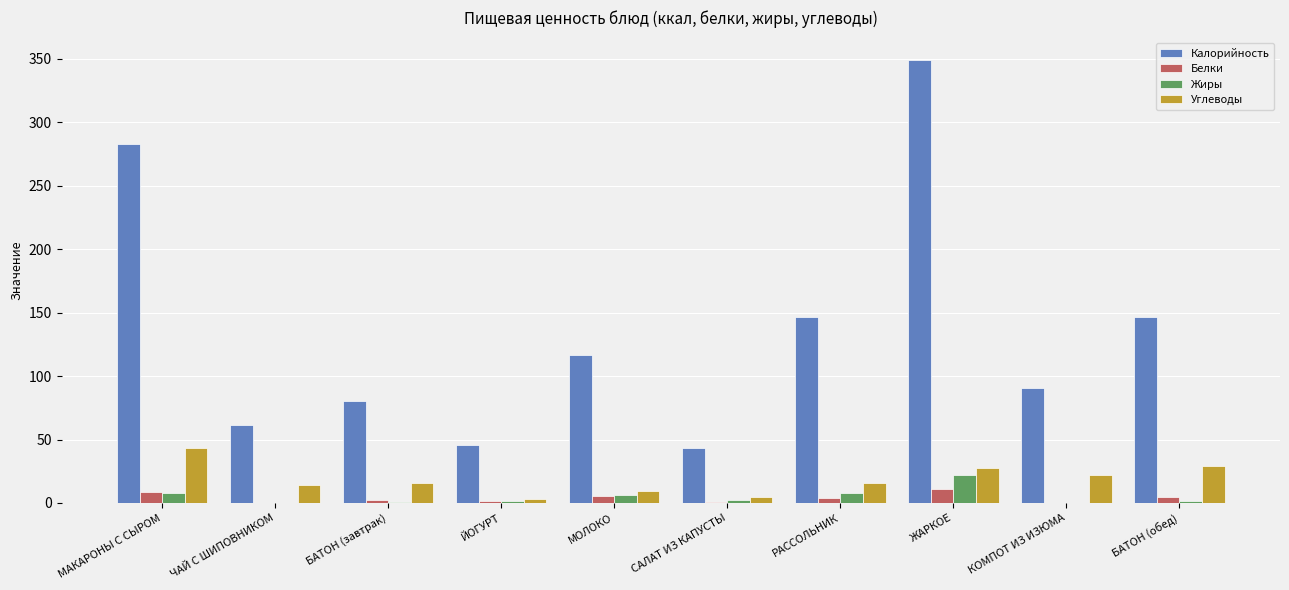

Which series has the largest range (max minus min)?

Калорийность